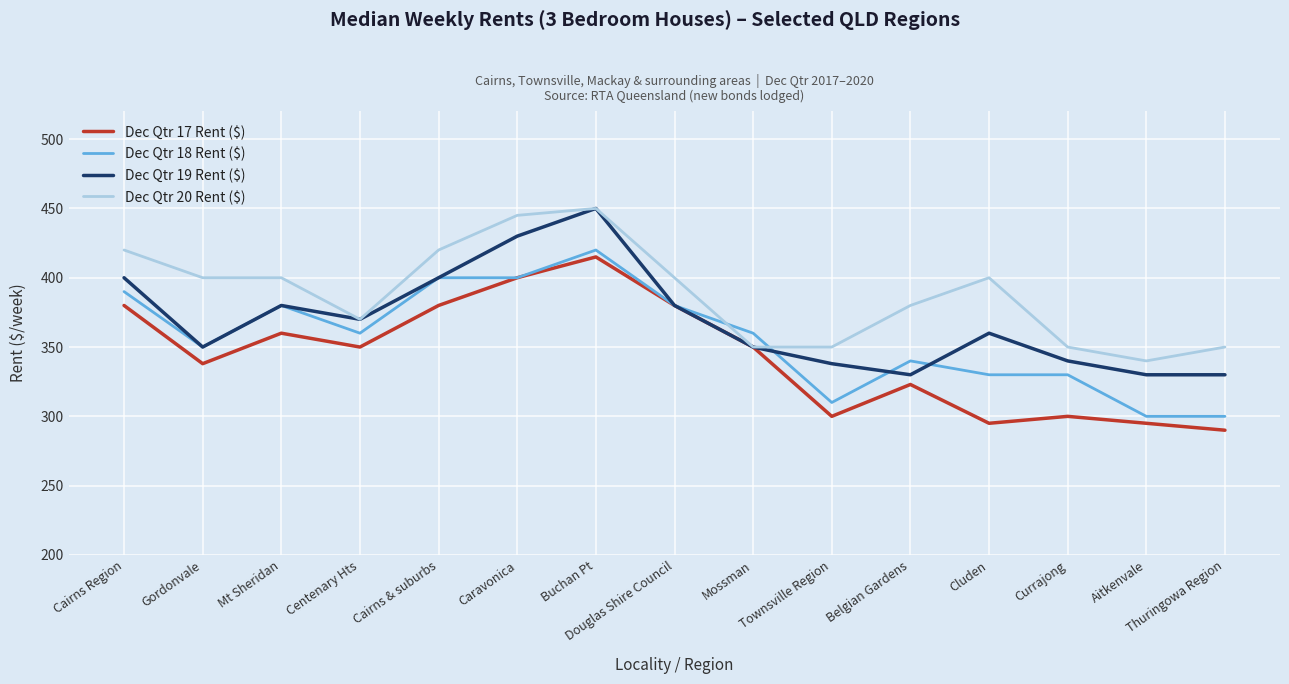

Reading left to right, what are all the values shown in this chart?

Dec Qtr 17 Rent ($): 380	338	360	350	380	400	415	380	350	300	323	295	300	295	290
Dec Qtr 18 Rent ($): 390	350	380	360	400	400	420	380	360	310	340	330	330	300	300
Dec Qtr 19 Rent ($): 400	350	380	370	400	430	450	380	350	338	330	360	340	330	330
Dec Qtr 20 Rent ($): 420	400	400	370	420	445	450	400	350	350	380	400	350	340	350